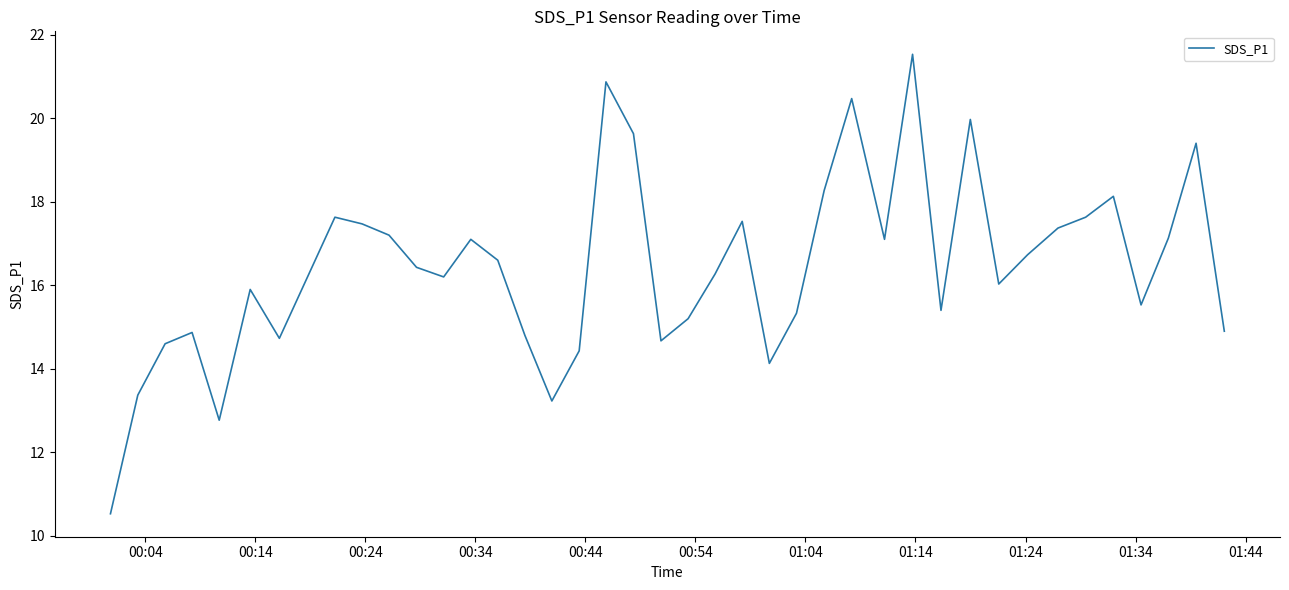

What is the greatest value displayed?

21.5